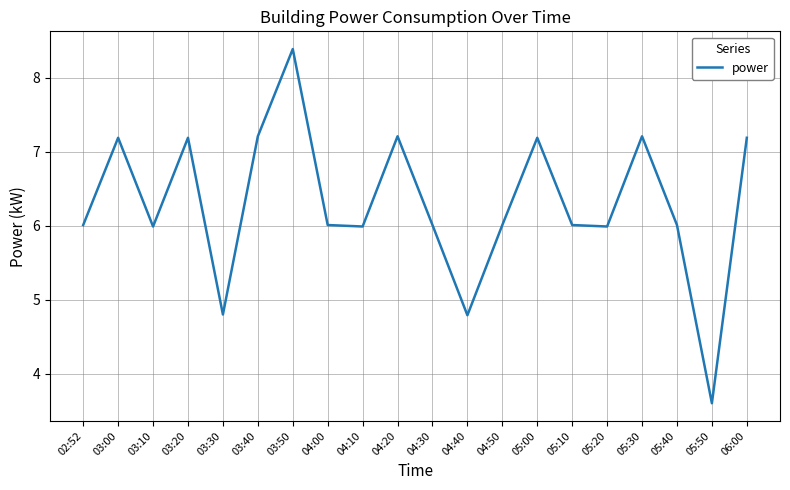

What position from the right is 03:30?

16